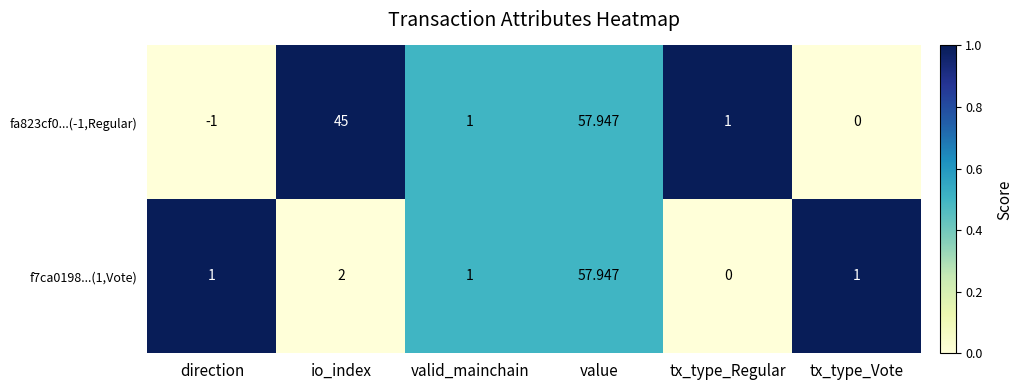

Which series has the largest total across all categories?

fa823cf0...(-1,Regular)